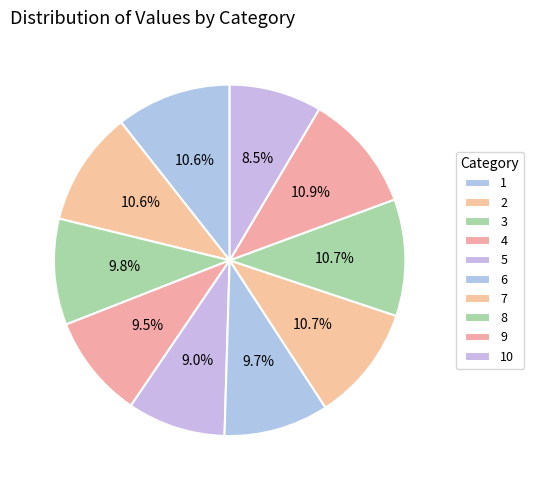

What is the largest slice in the pie chart?

9